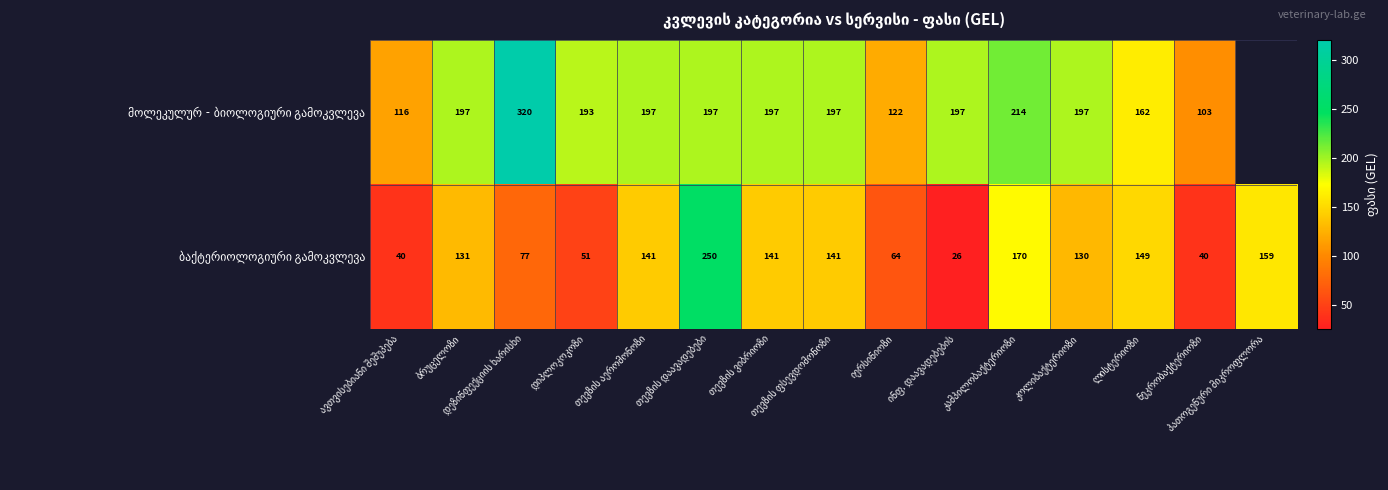

What is the sum of the ბაქტერიოლოგიური გამოკვლევა values at პათოგენური მიკროფლორა and იერსინიოზი?

223.0